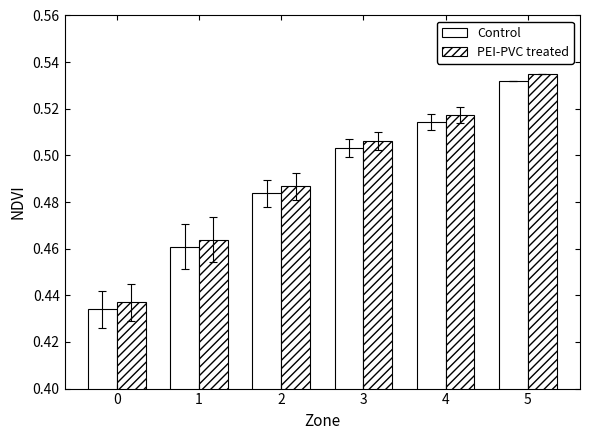

Are the bars grouped side by side (vs. stacked)?

Yes